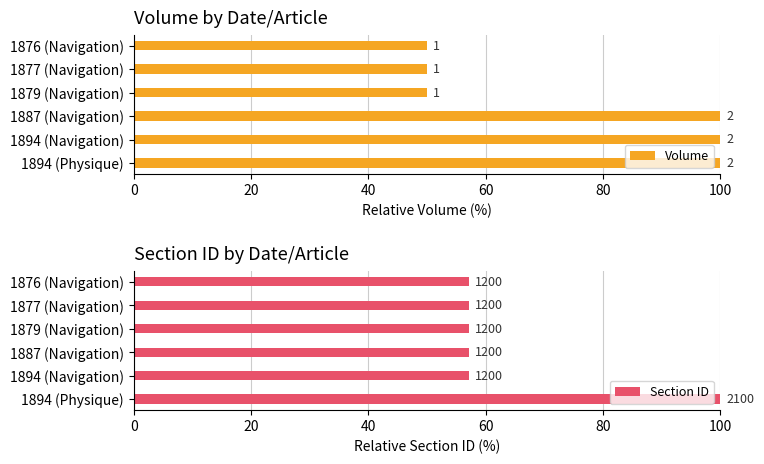

What is the minimum value shown in the chart?

50.0